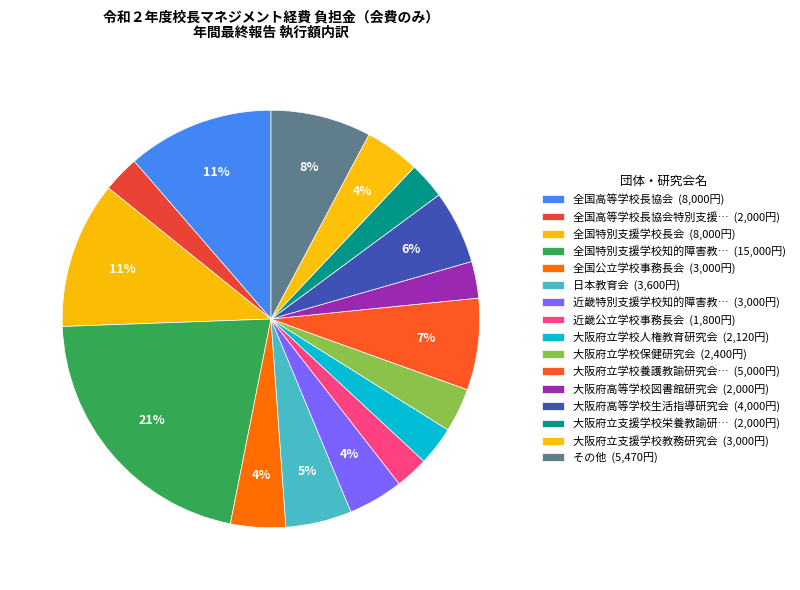

How many segments does this pie chart have?

16